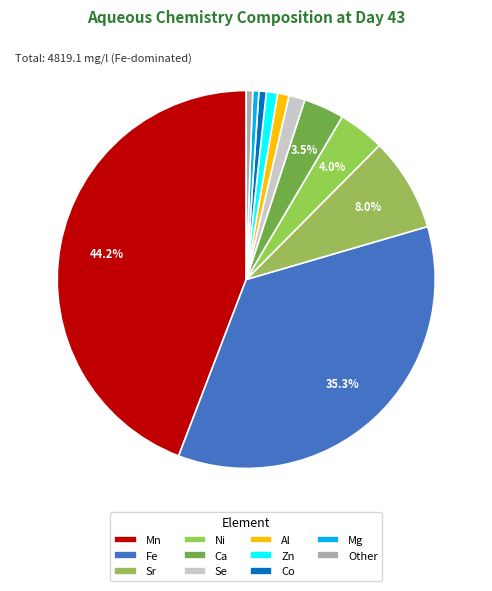

How many segments does this pie chart have?

11